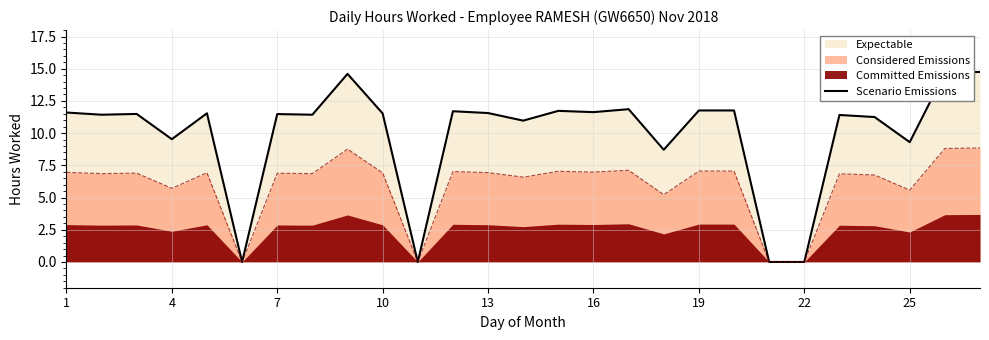

The Scenario Emissions series shows 2.9 at 25. True or false?

False